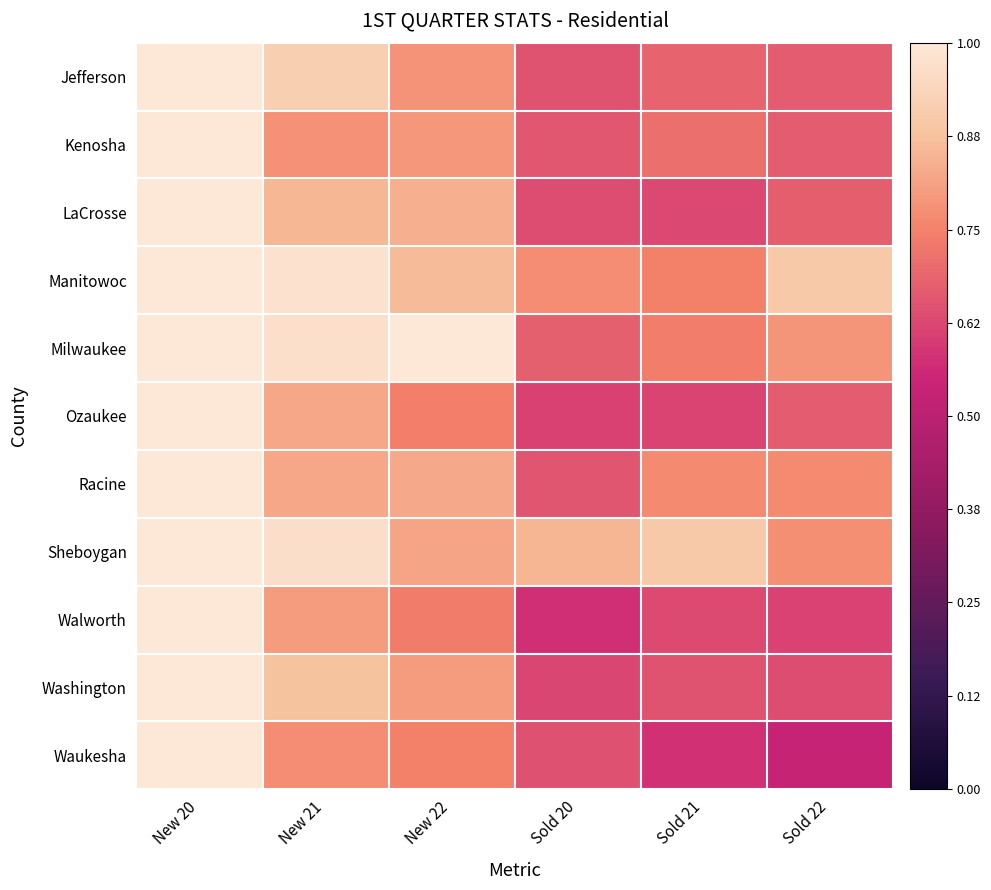

At Sold 20, list the series in order from largest to smallest.

Sheboygan, Manitowoc, Milwaukee, Kenosha, Racine, Jefferson, Waukesha, LaCrosse, Washington, Ozaukee, Walworth